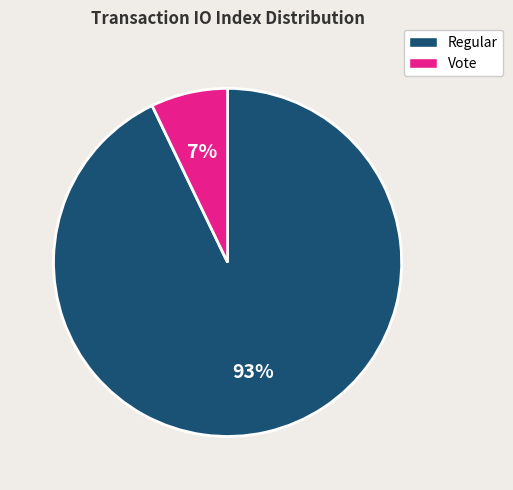

To the nearest percent, what is the average slice percentage?

50%